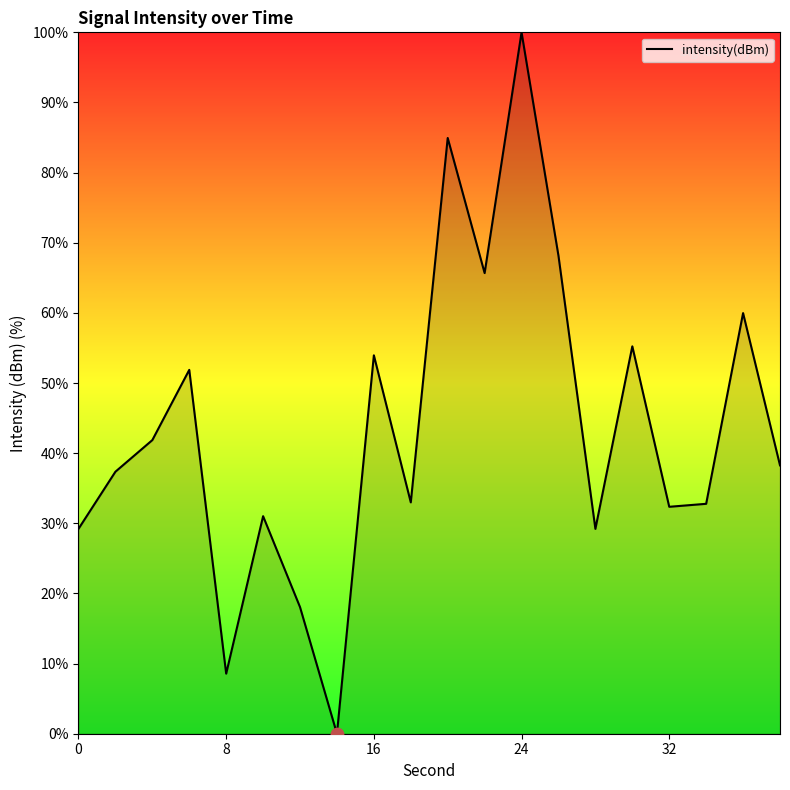

What is the difference between the maximum and minimum values?

100.0